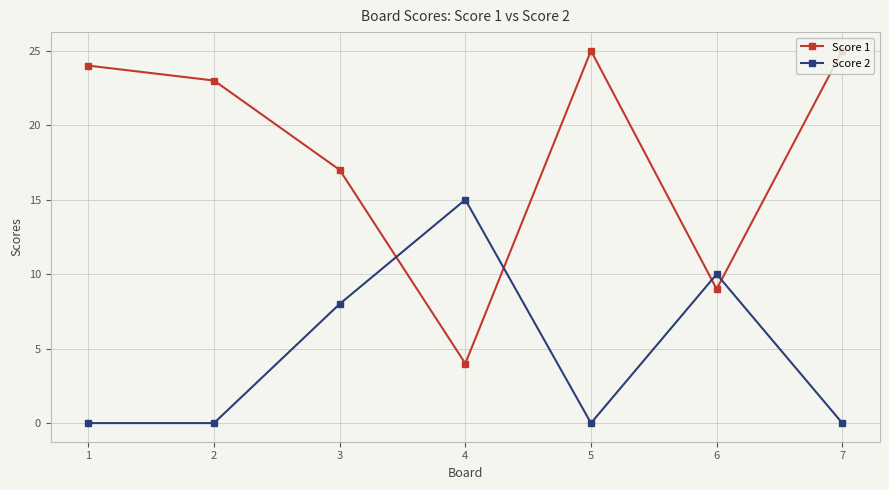

Reading right to left, extract all data points from this chart.

Score 1: 7=25	6=9	5=25	4=4	3=17	2=23	1=24
Score 2: 7=0	6=10	5=0	4=15	3=8	2=0	1=0